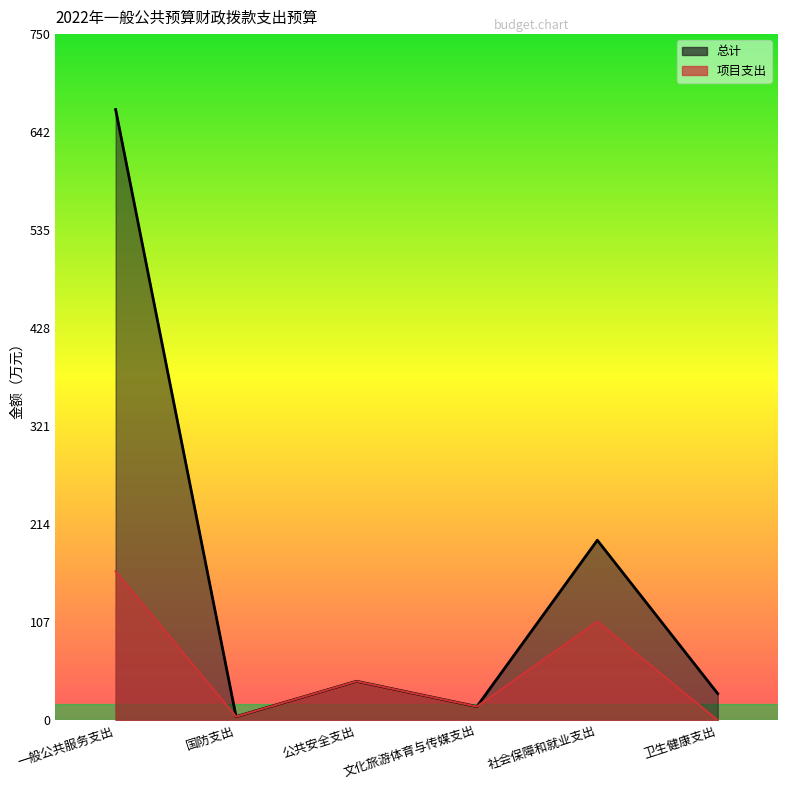

Is the value of 项目支出 at 国防支出 greater than the value of 总计 at 国防支出?

No